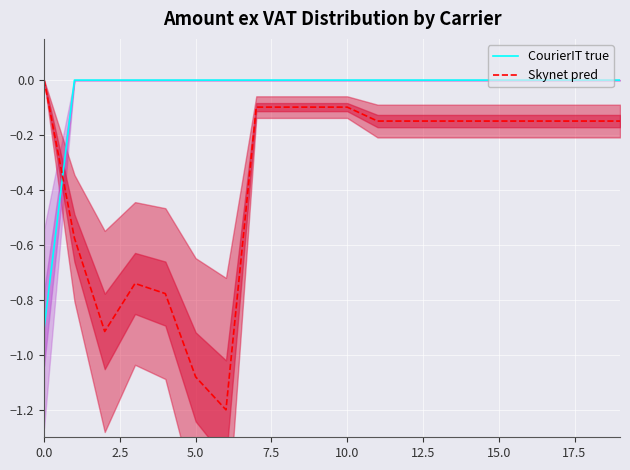

How many values in the Skynet pred series are below 0?

19